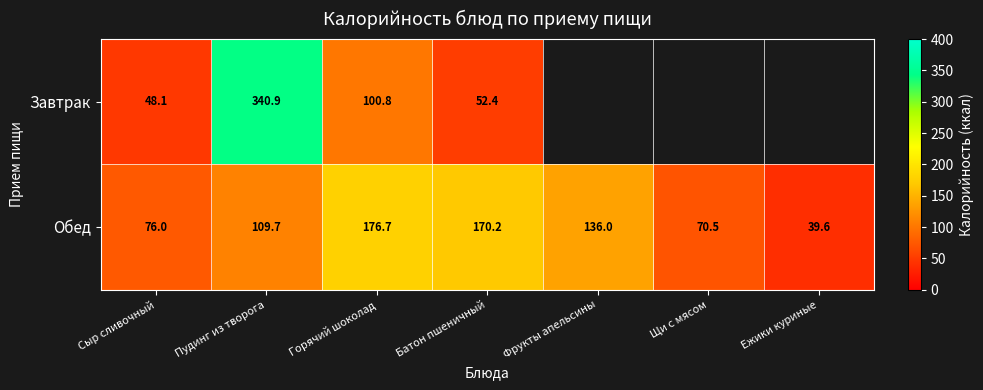

At which category is the sum across all series the highest?

Пудинг из творога